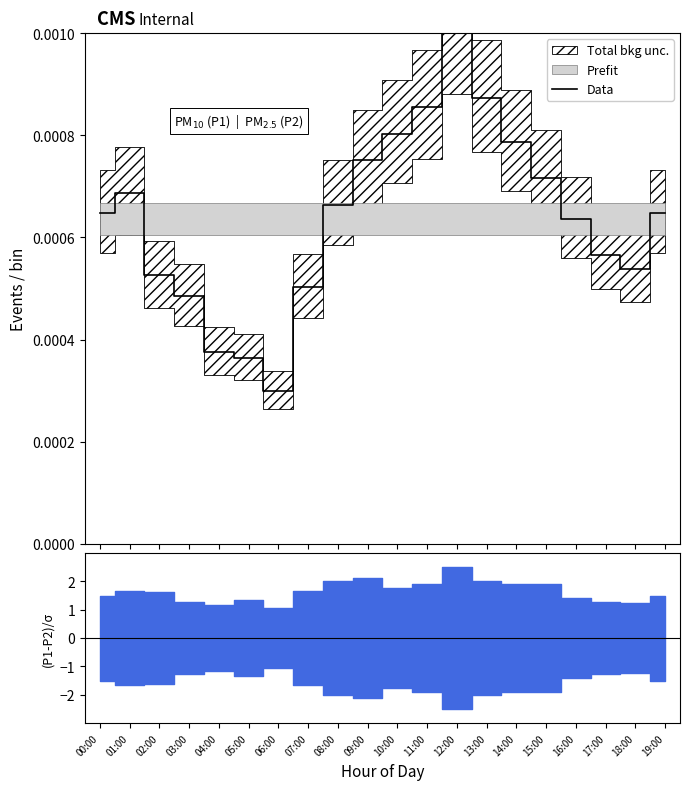

True or false: the data has more than 0 interior local peaks.

True